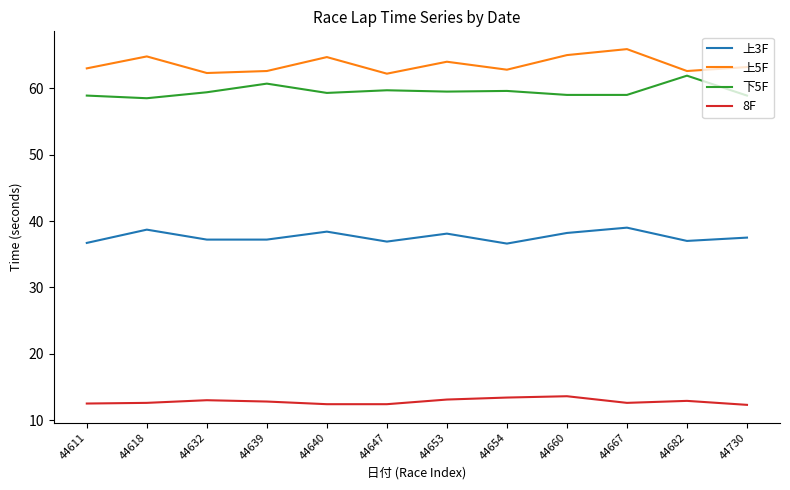

Is it true that 上3F equals 37.5 at 44730?

True